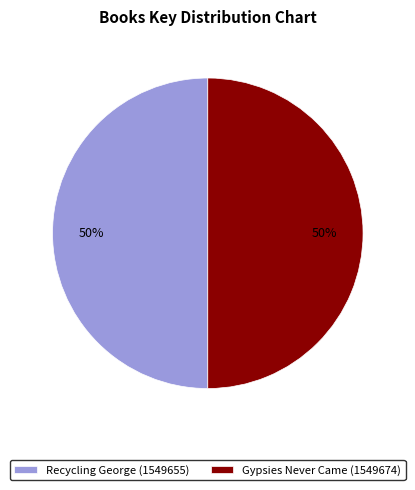

To the nearest percent, what portion does Gypsies Never Came (1549674) represent?

50%